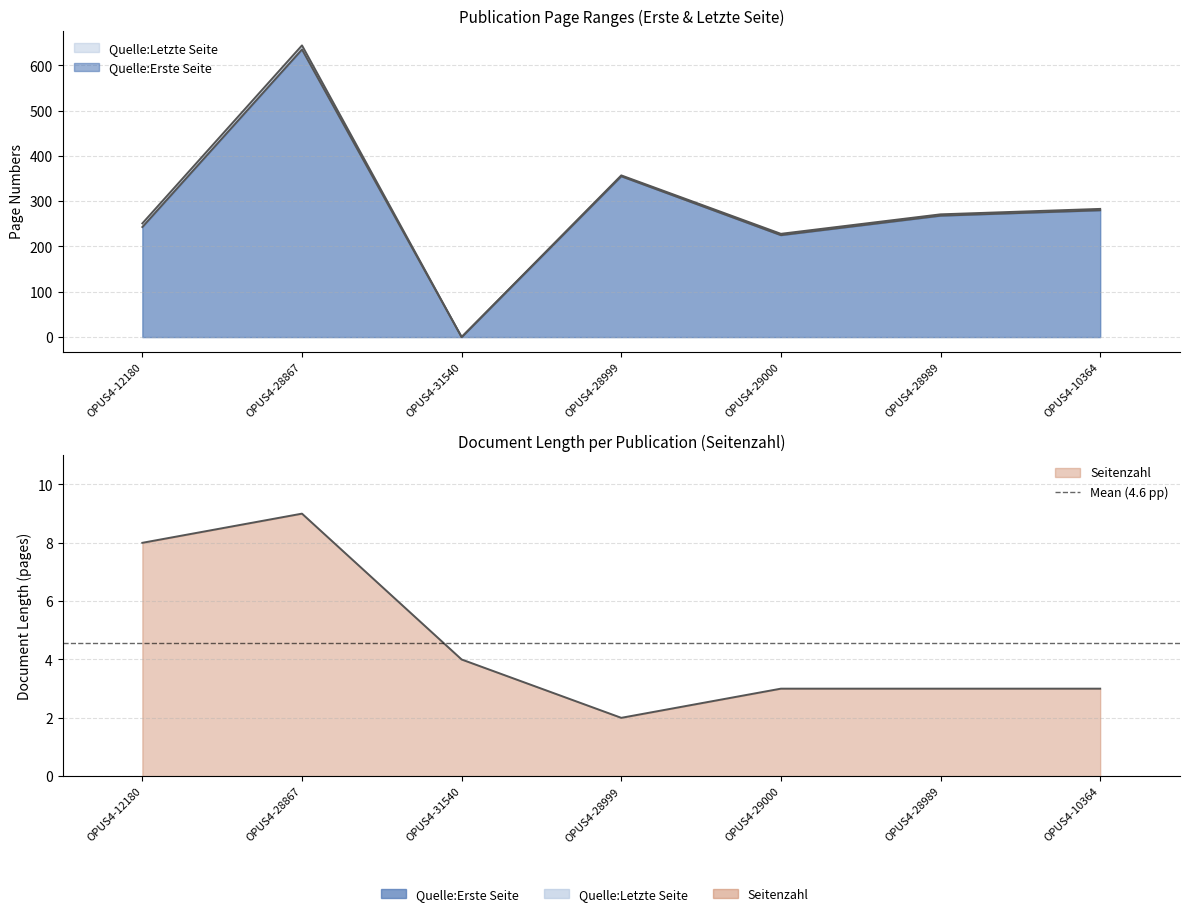

Is the value of seitenzahl at OPUS4-28989 greater than the value of letzte_seite at OPUS4-28999?

No